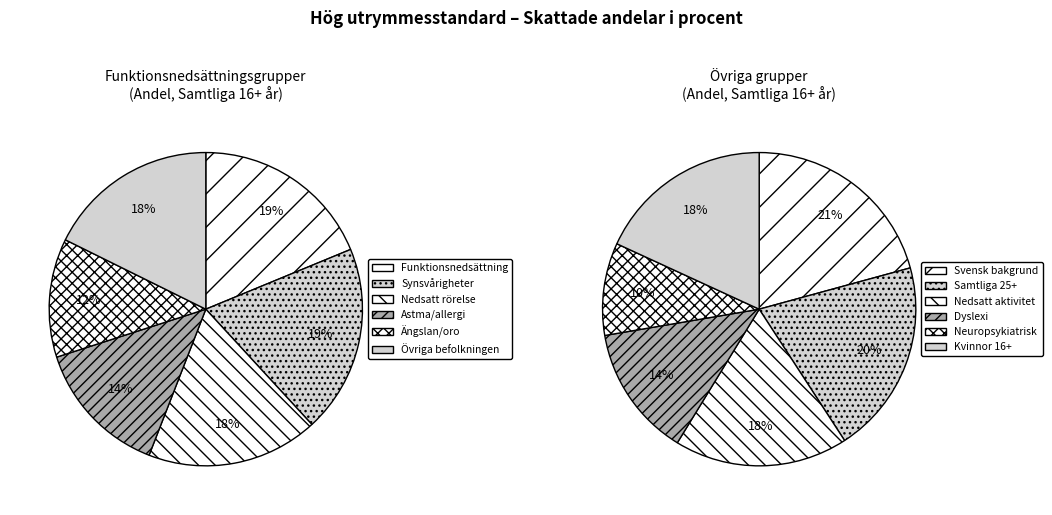

Does any single category account for the majority?

No